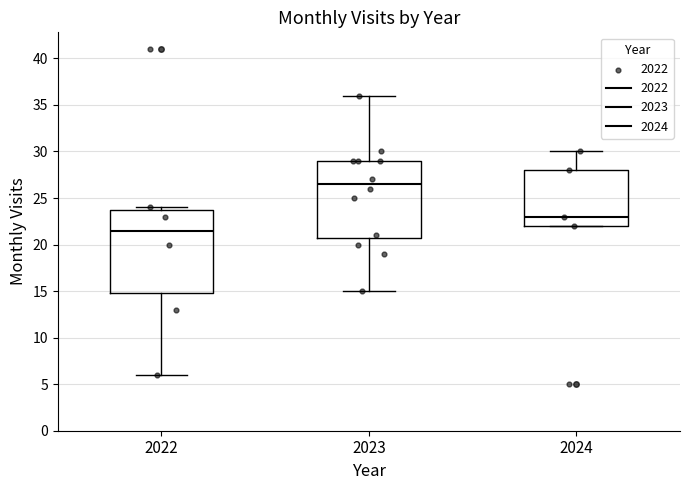

Which box's median line is the highest?

2023